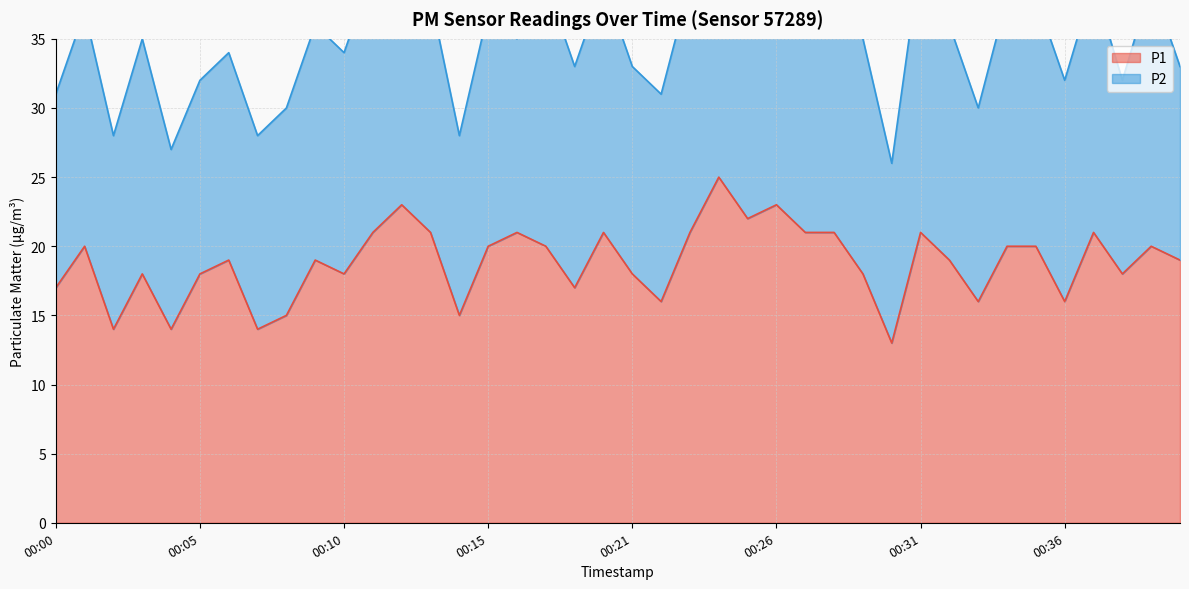

What is the highest value of the P1 series?

25